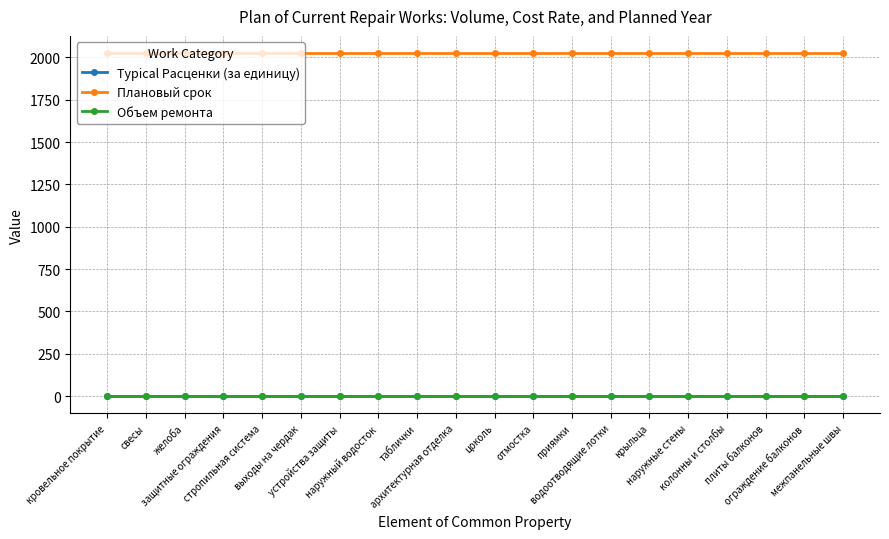

Which has a higher value, устройства защиты or желоба?

устройства защиты